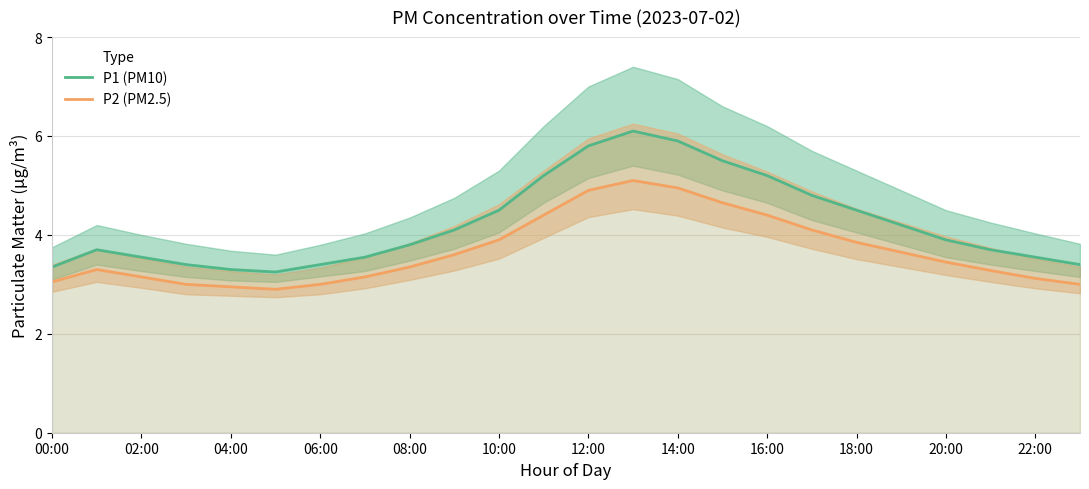

What is the highest value of the P2 (PM2.5) series?

5.1